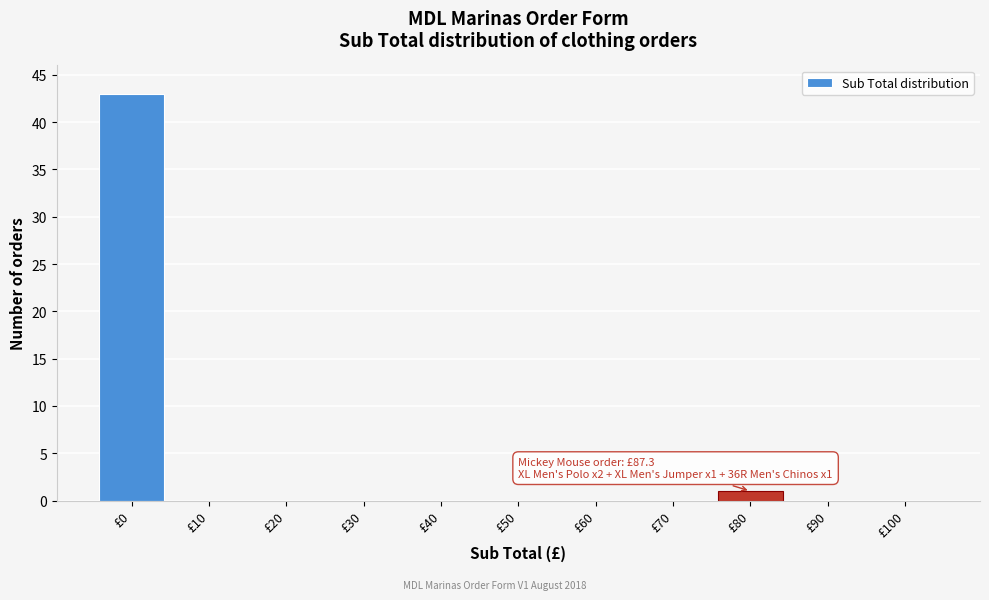

Reading right to left, extract all data points from this chart.

£100=0	£90=0	£80=1	£70=0	£60=0	£50=0	£40=0	£30=0	£20=0	£10=0	£0=43